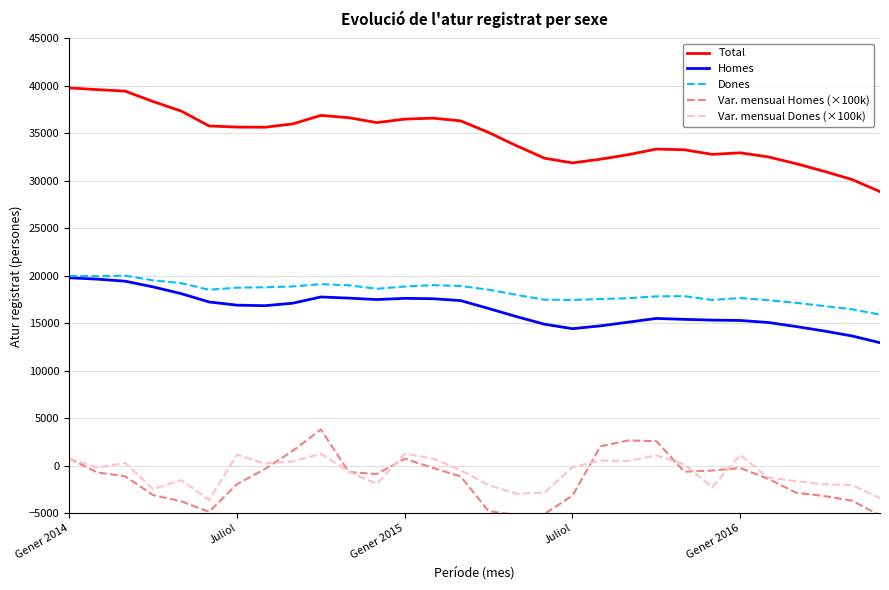

Which series has the largest total across all categories?

Total